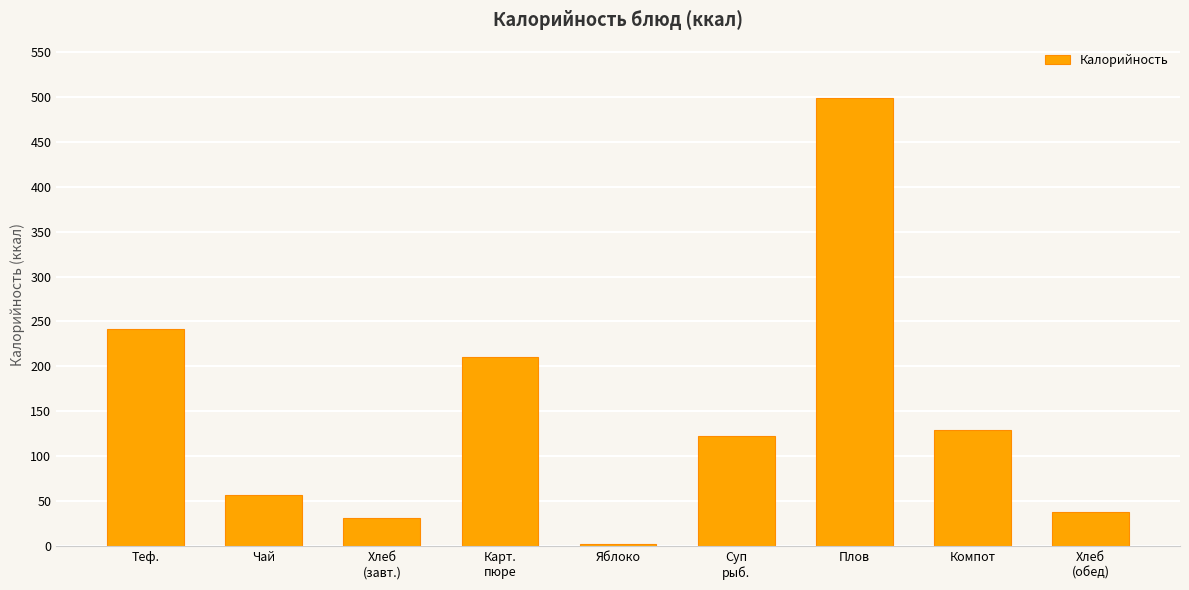

The value at Карт.
пюре is 210.0. True or false?

True